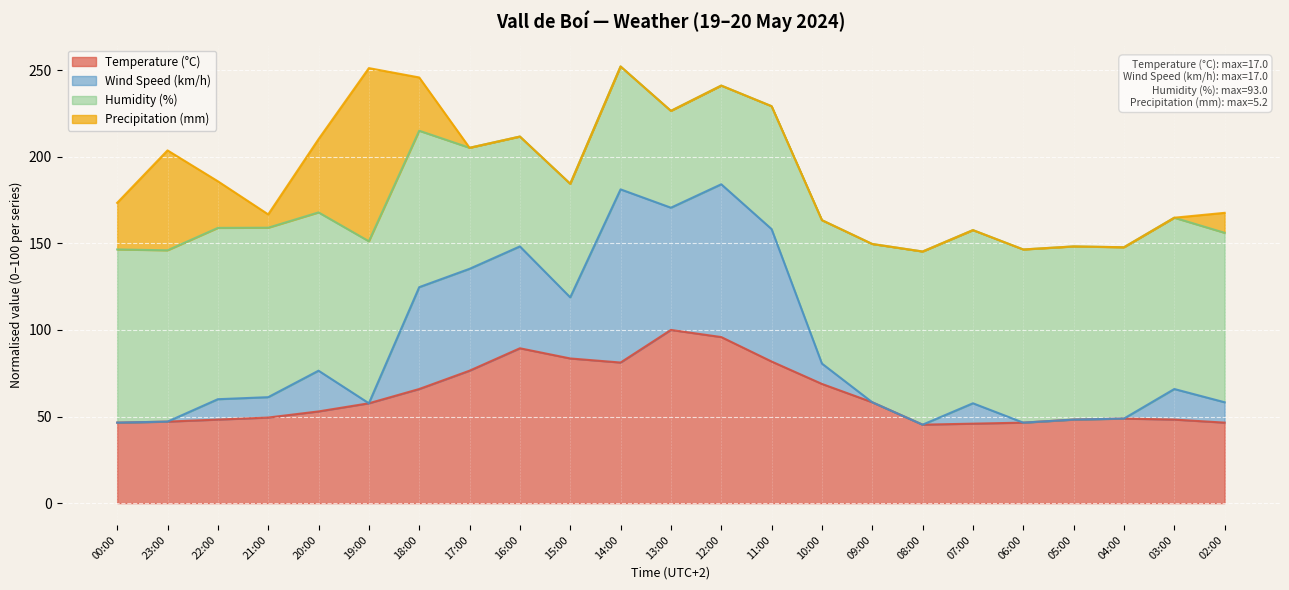

Is it true that Wind Speed (km/h) equals 34.7 at 21:00?

False